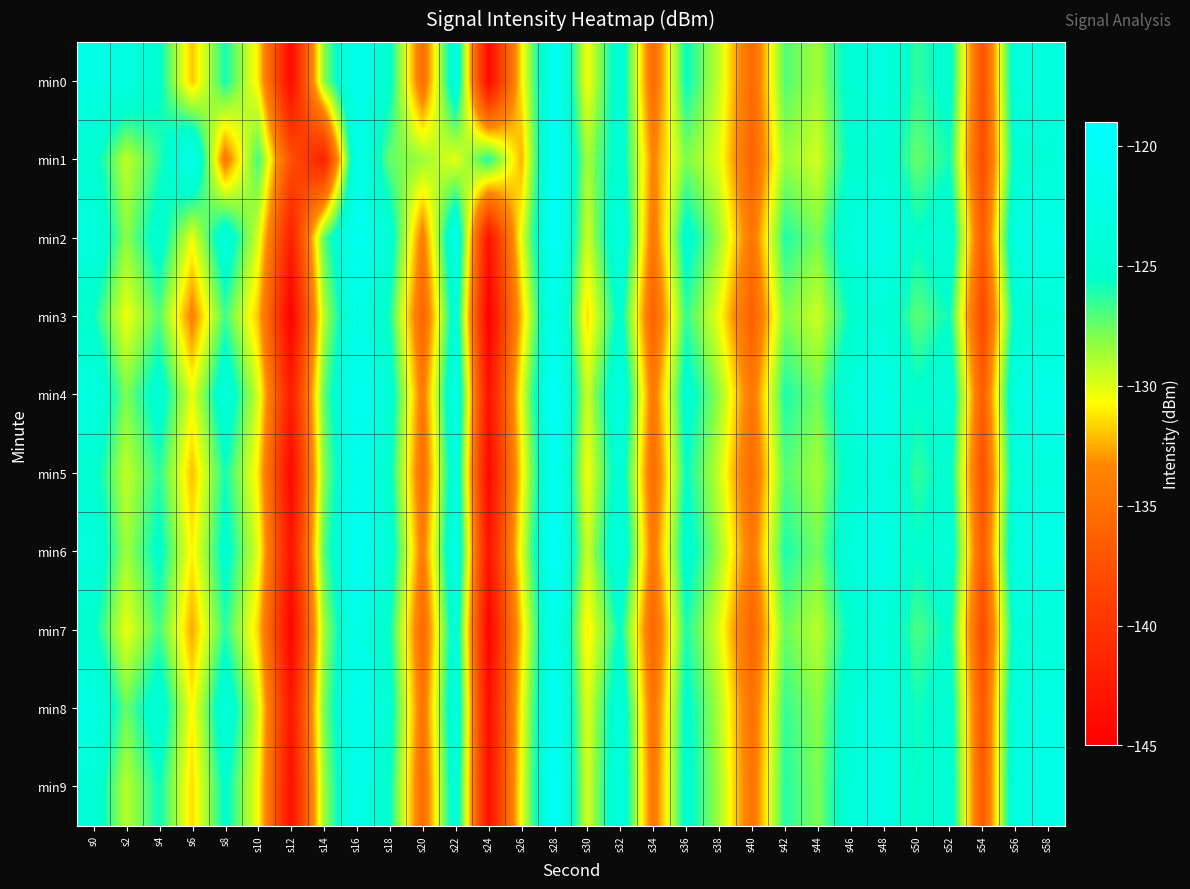

Count the number of categories in the chart.

30